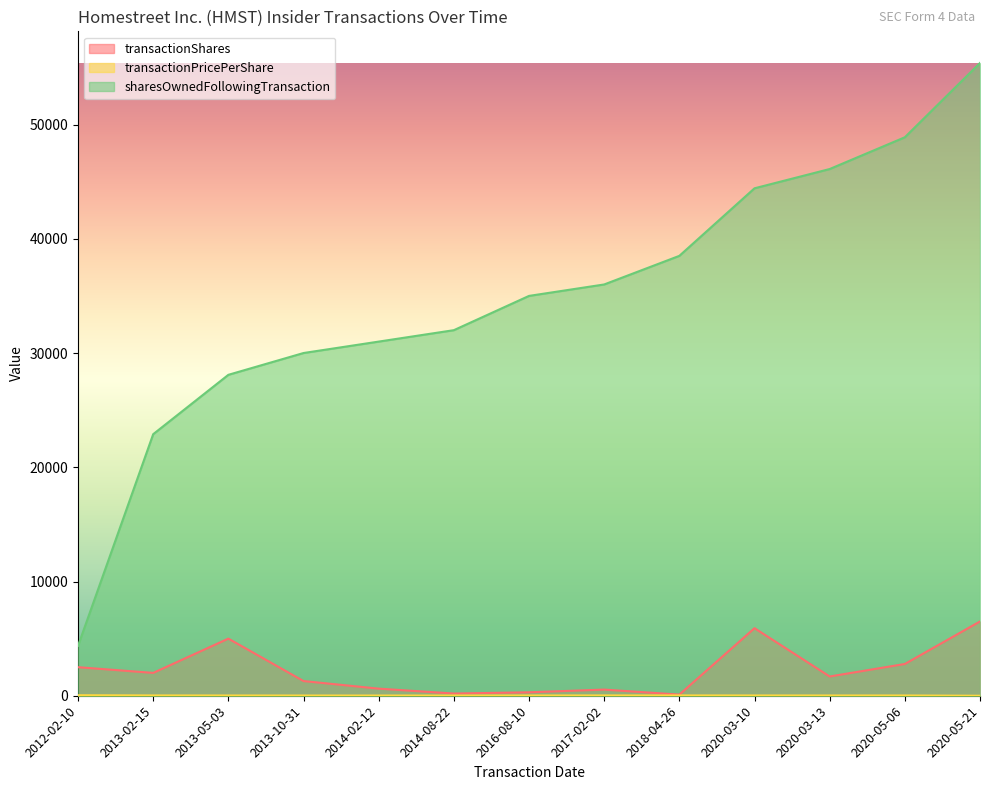

Does the chart display data point markers on the line(s)?

No